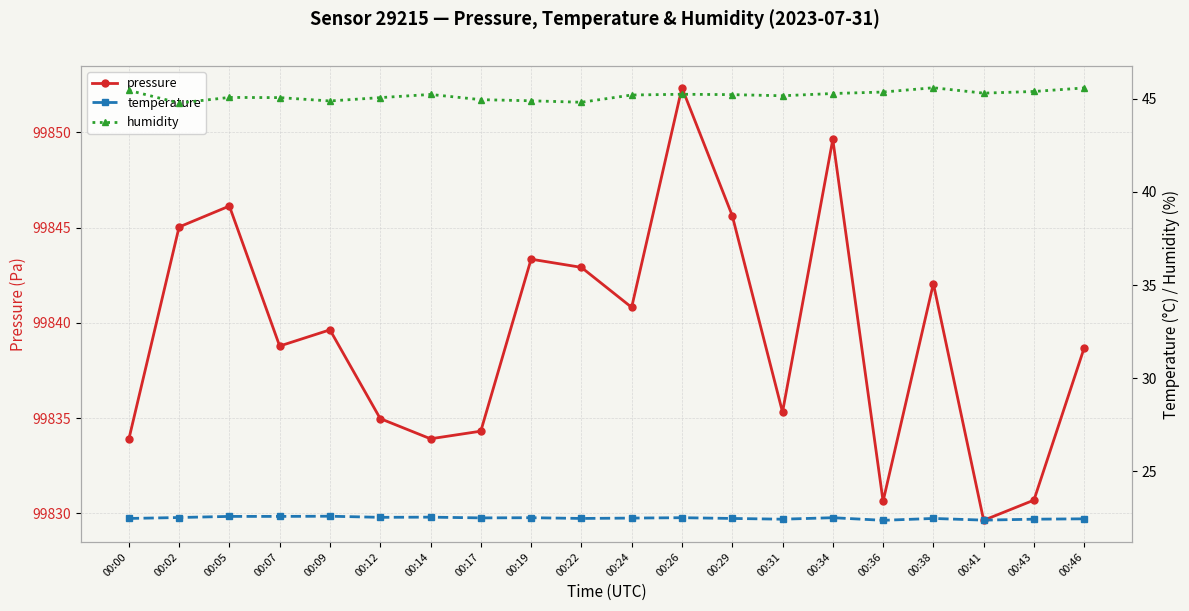

In humidity, how many points are lower than both neighbors (excluding endpoints)?

5